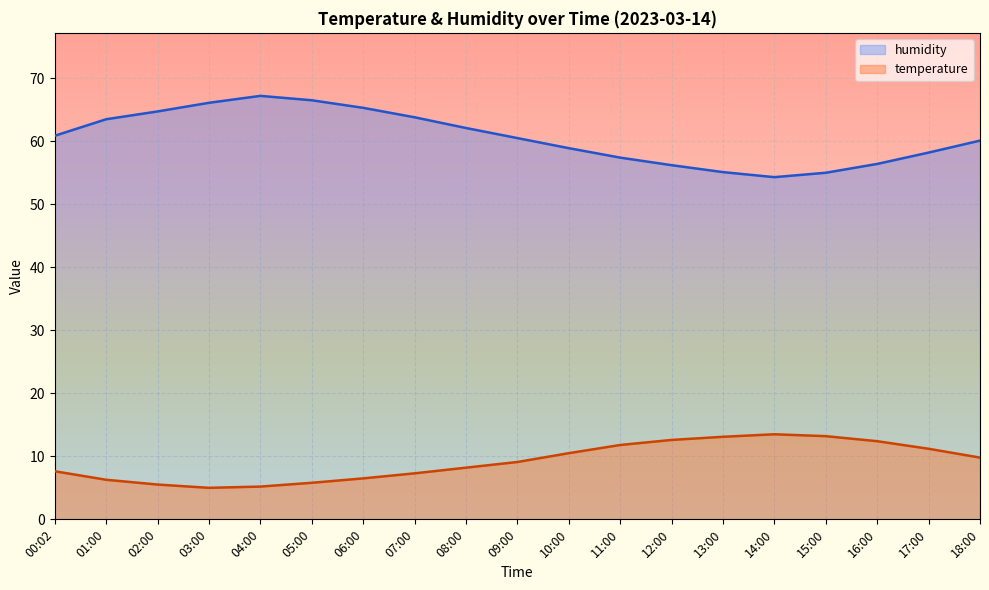

What is the difference between the temperature values at 11:00 and 03:00?

6.8